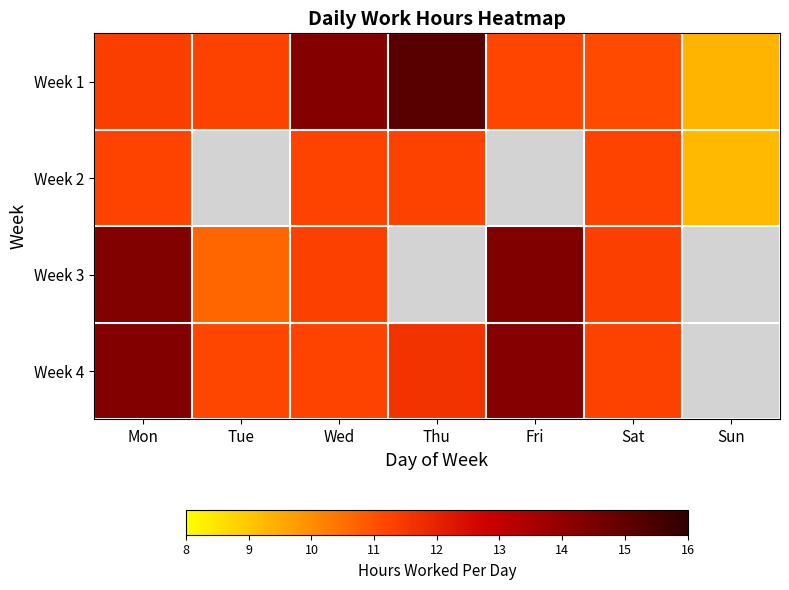

Rank the series at Thu from highest to lowest value.

Week 1, Week 2, Week 3, Week 4